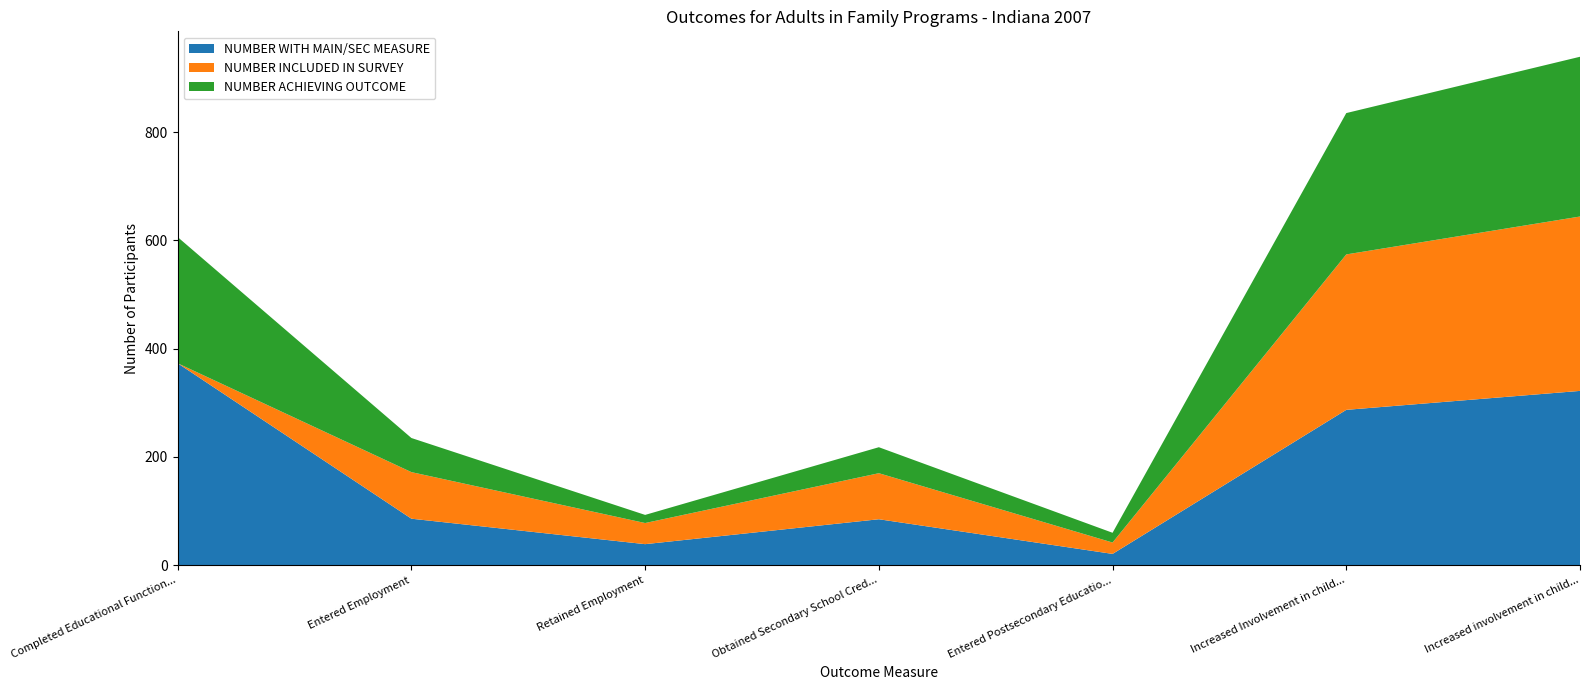

Reading left to right, list all the values displayed in this chart.

NUMBER WITH MAIN/SEC MEASURE: 373	86	39	85	21	287	322
NUMBER INCLUDED IN SURVEY: 0	86	39	85	21	287	322
NUMBER ACHIEVING OUTCOME: 233	63	15	48	18	261	295